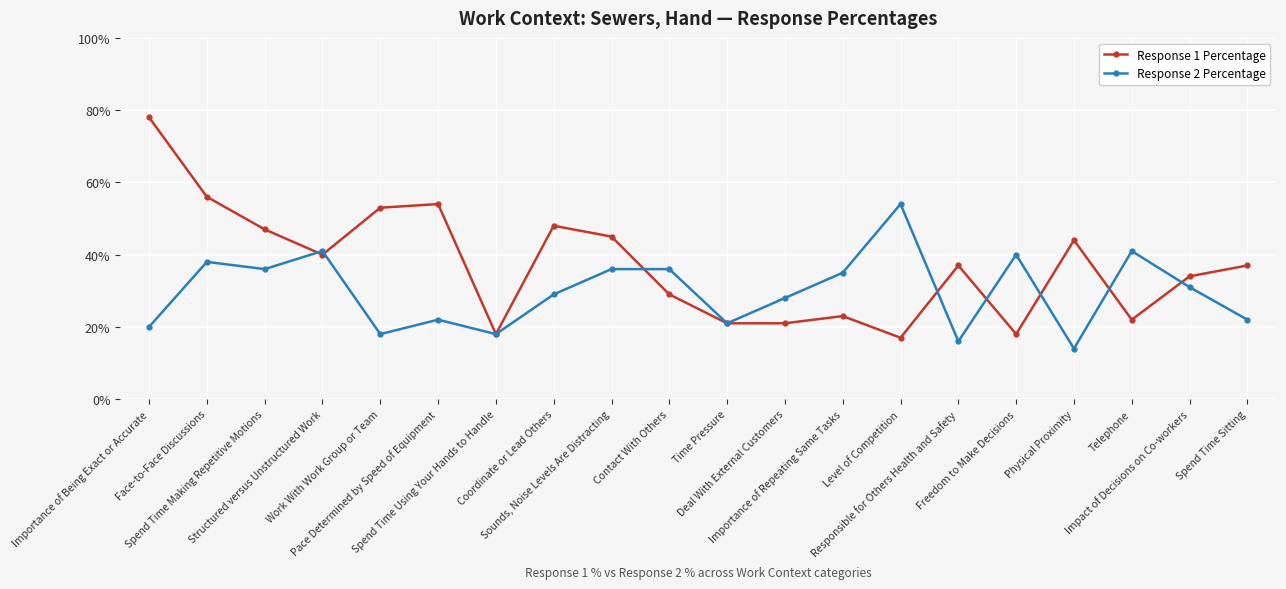

What is the label of the 3rd point from the right?

Telephone